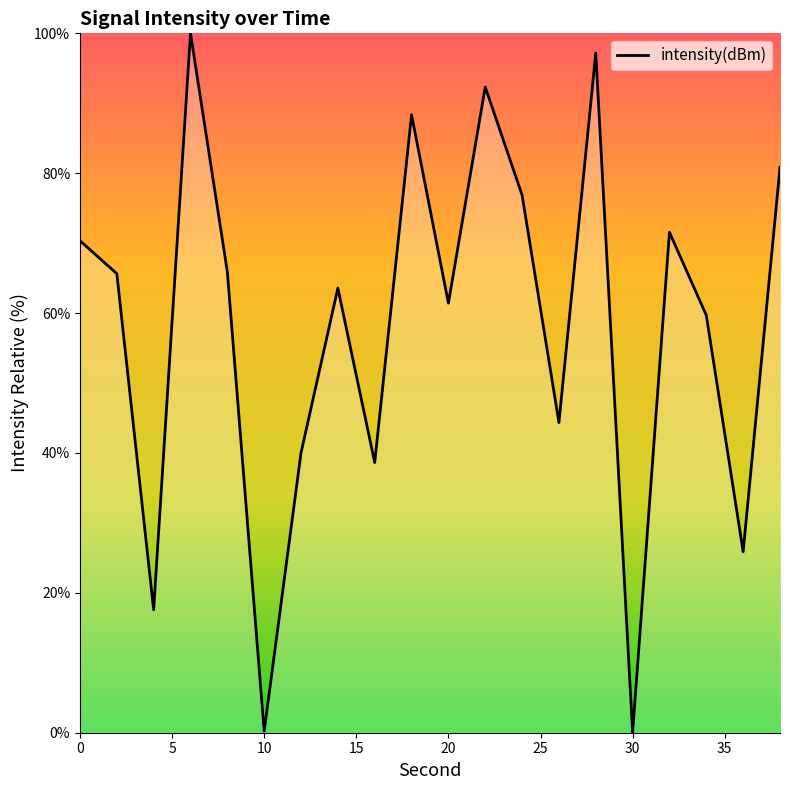

What is the greatest value displayed?

100.0